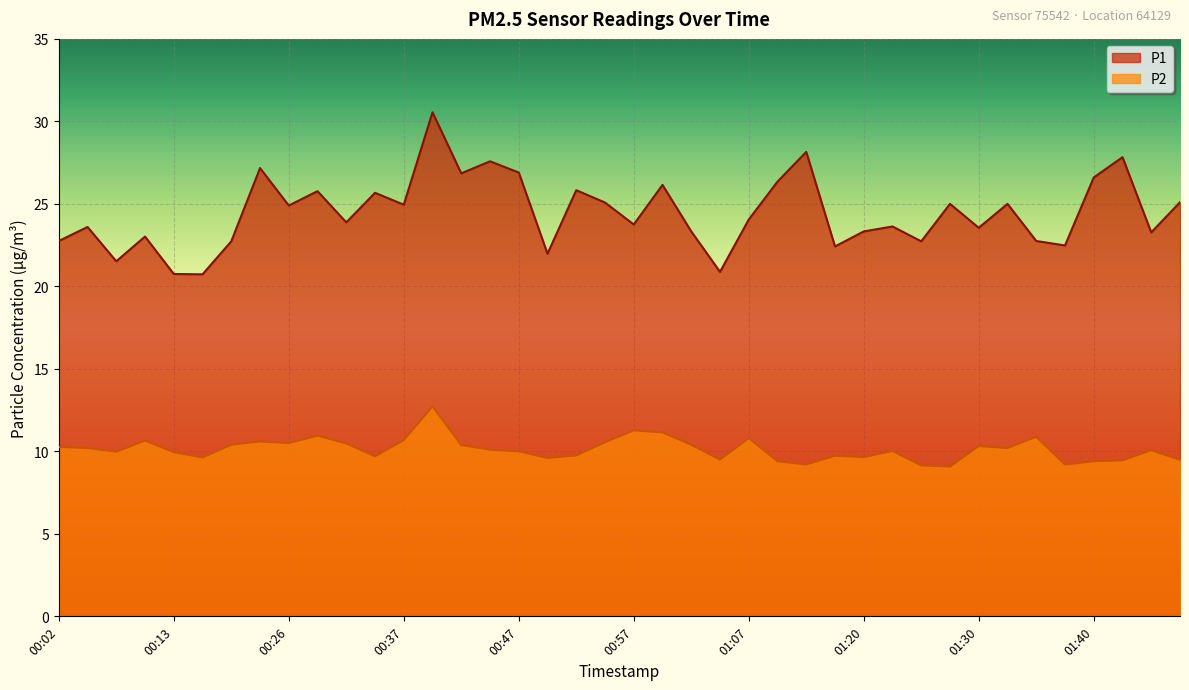

What is the spread (max minus min) of values at 01:48?

15.6